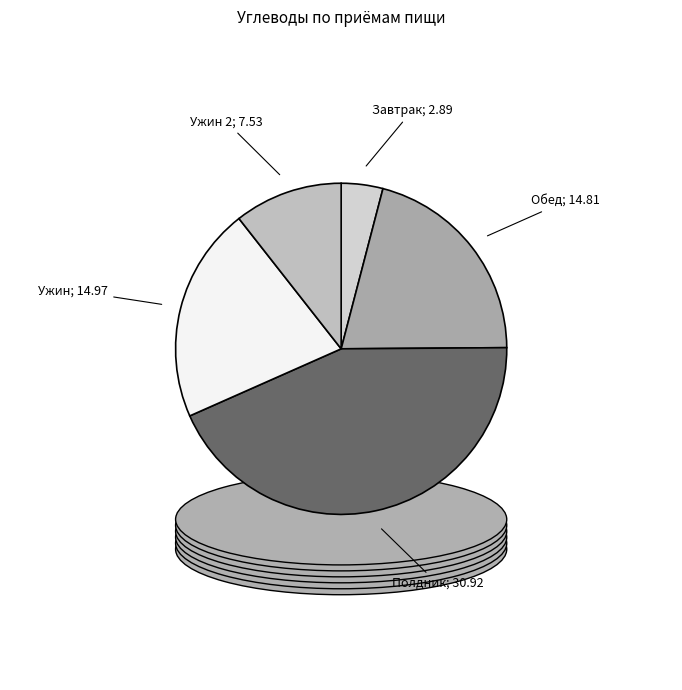

Is there a majority slice in this chart?

No